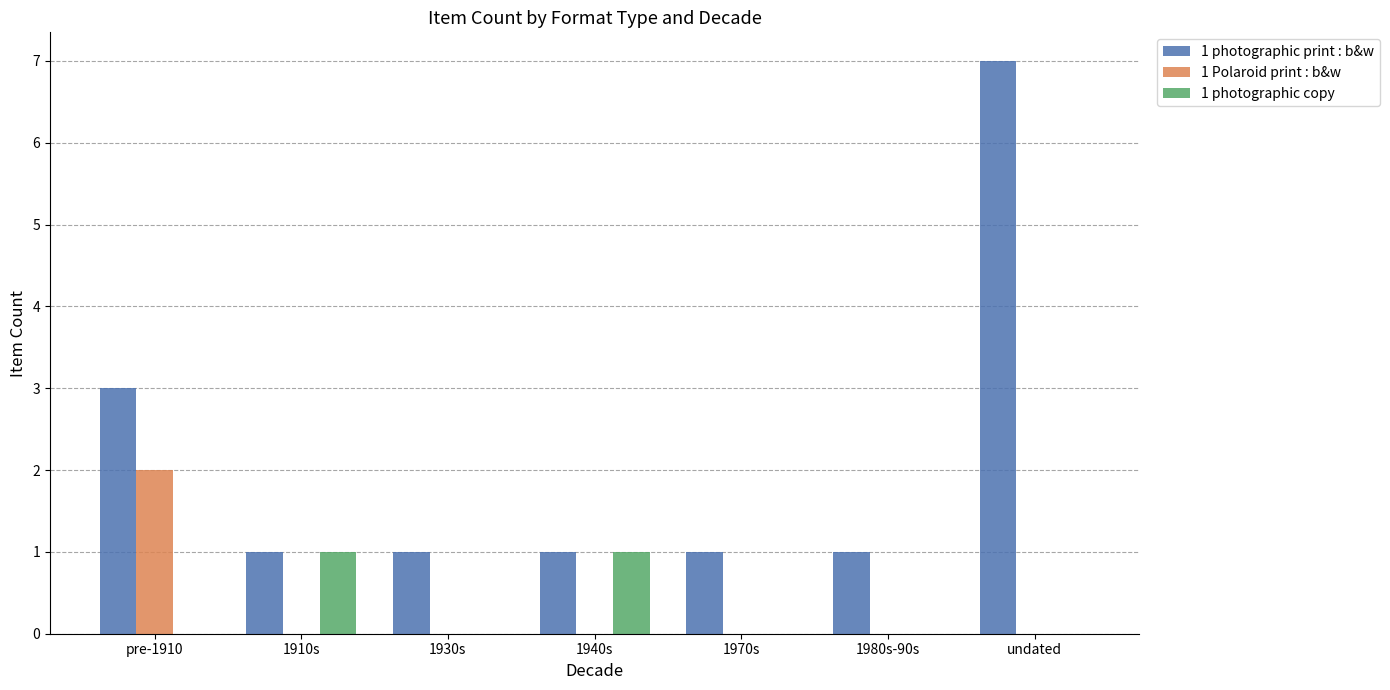

Reading right to left, transcribe all the data shown in this chart.

1 photographic print : b&w: undated=7	1980s-90s=1	1970s=1	1940s=1	1930s=1	1910s=1	pre-1910=3
1 Polaroid print : b&w: undated=0	1980s-90s=0	1970s=0	1940s=0	1930s=0	1910s=0	pre-1910=2
1 photographic copy: undated=0	1980s-90s=0	1970s=0	1940s=1	1930s=0	1910s=1	pre-1910=0